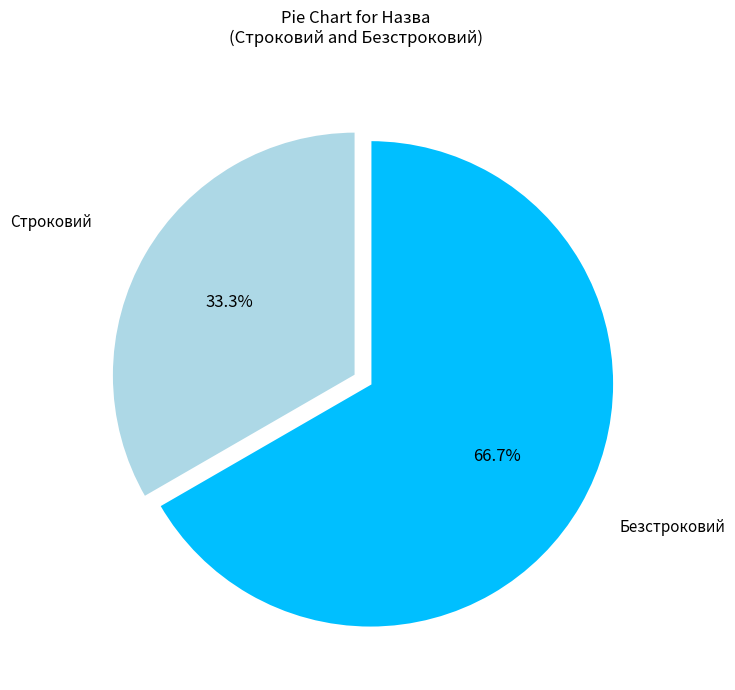

Is there any slice that represents more than half of the pie?

Yes